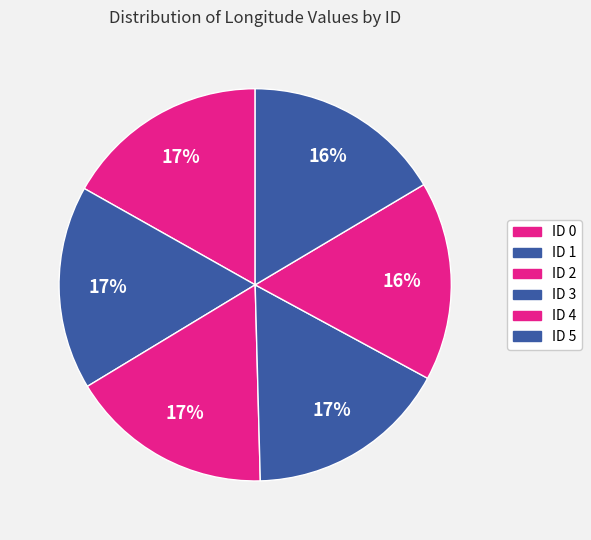

How many segments does this pie chart have?

6